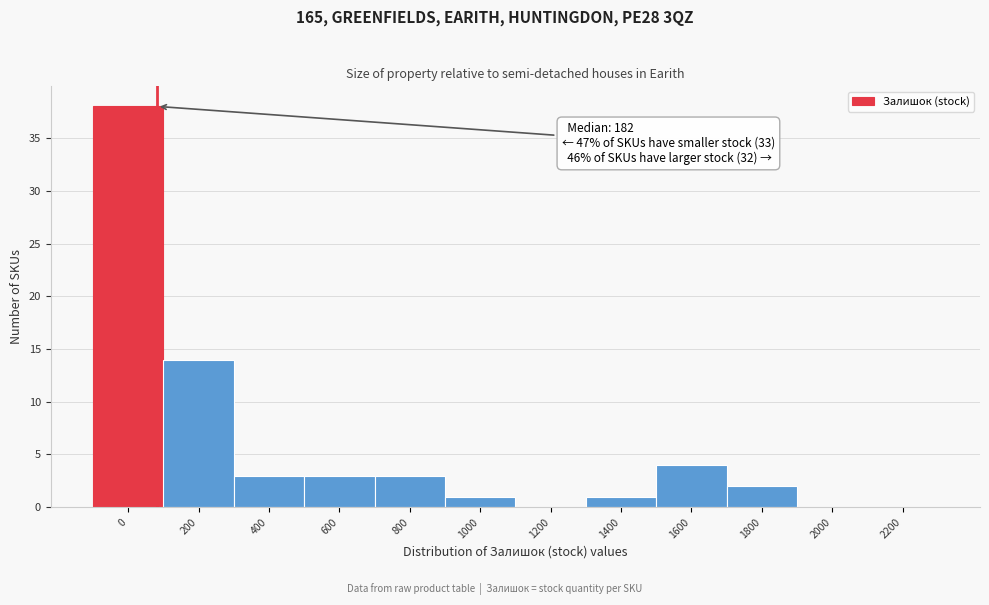

Reading left to right, list all the values displayed in this chart.

0=38	200=14	400=3	600=3	800=3	1000=1	1200=0	1400=1	1600=4	1800=2	2000=0	2200=0